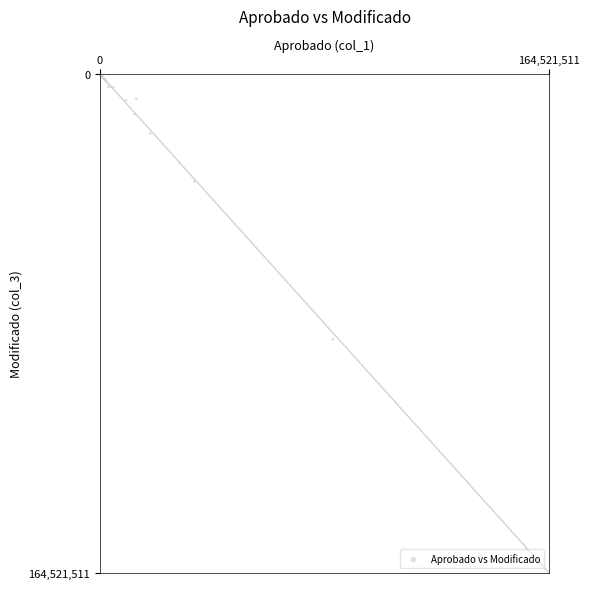

What Y value in the scatter plot is closest to 82260755?

87449692.8